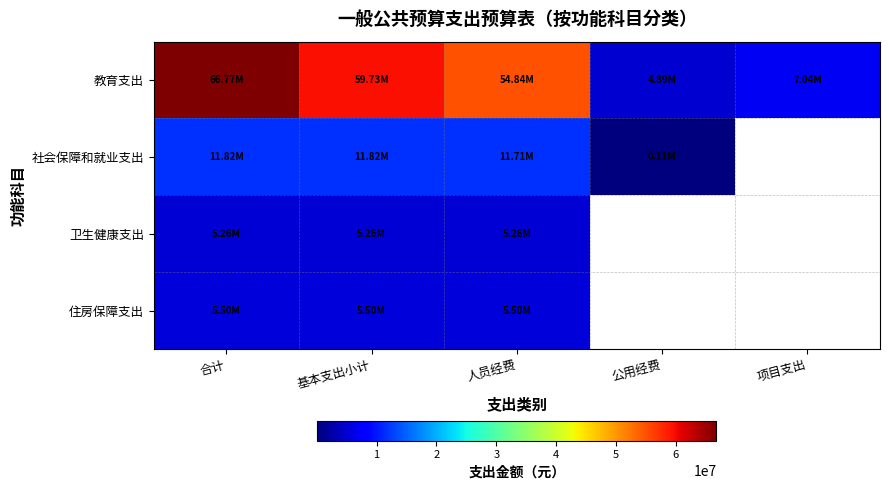

How many series are shown in this chart?

4